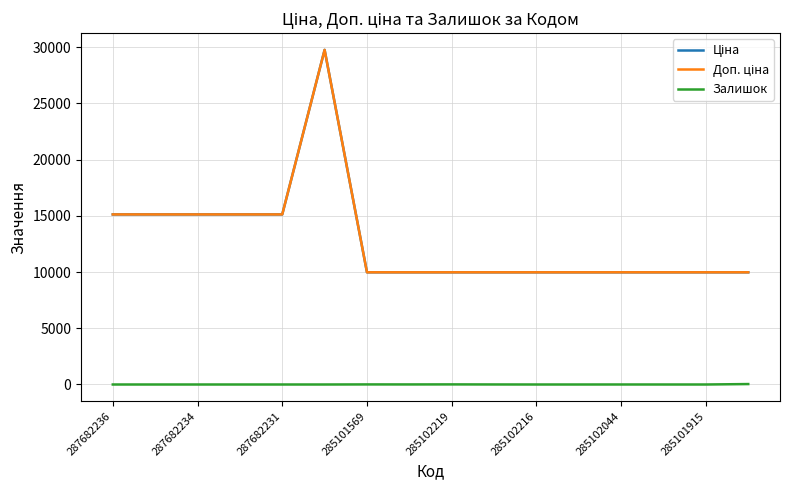

Does the chart have visible grid lines?

Yes